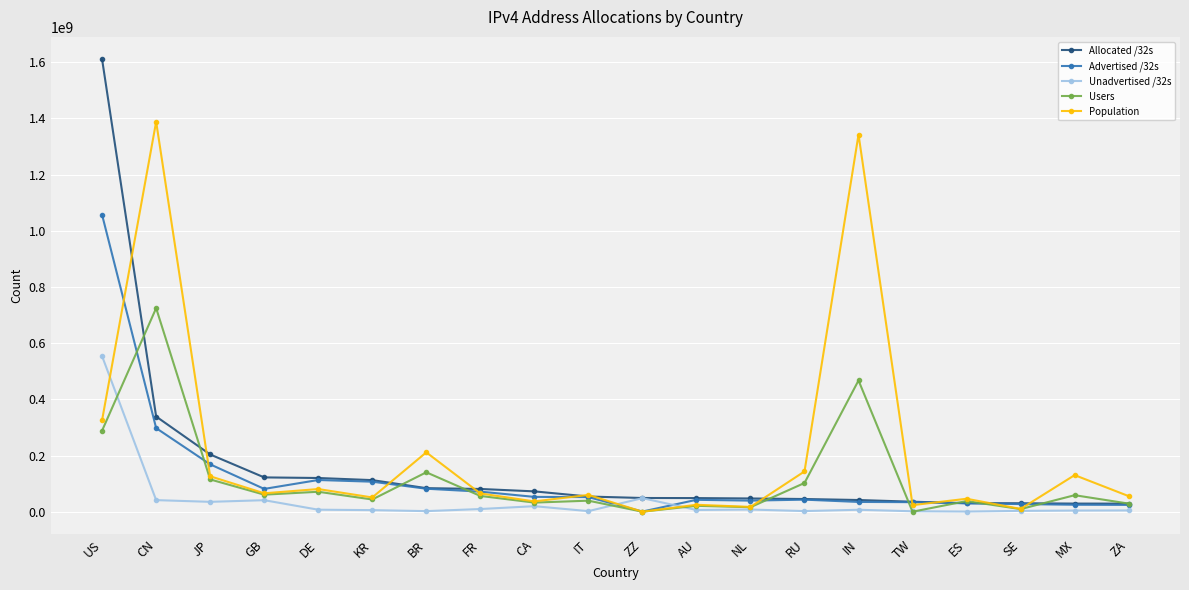

Rank the series by their maximum value, from lowest to highest.

Unadvertised /32s, Users, Advertised /32s, Population, Allocated /32s